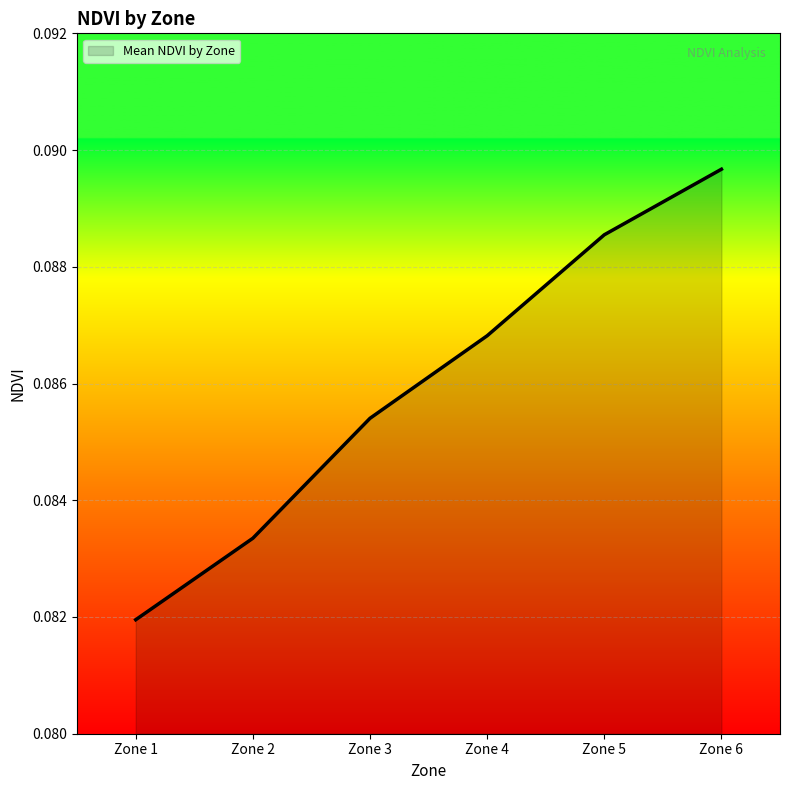

At which category does the chart reach its minimum across all series?

Zone 1